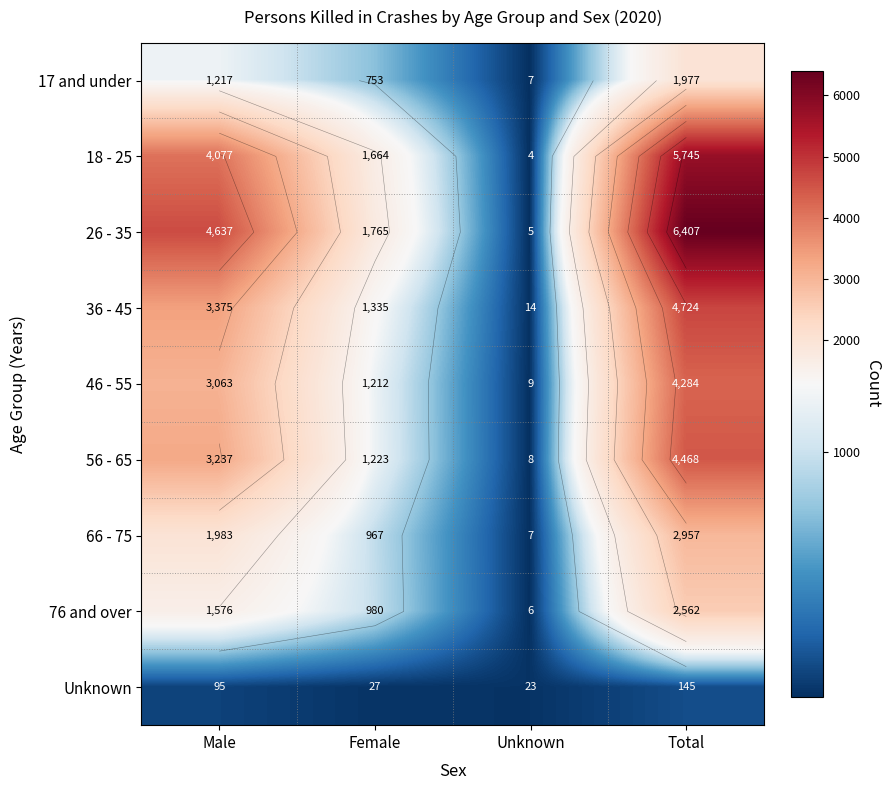

At which label does Unknown reach its peak?

Total